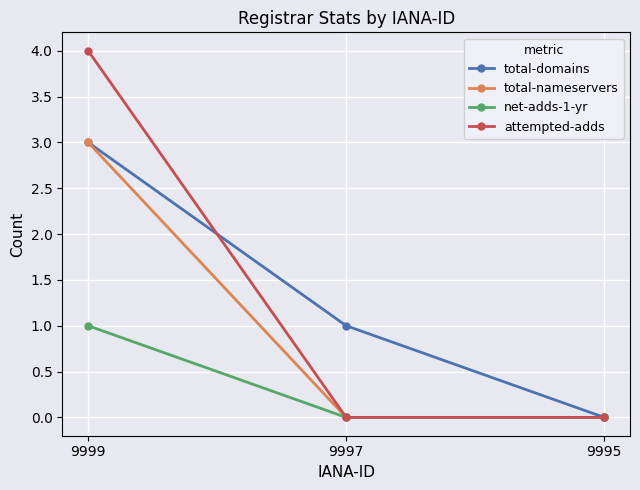

What is the maximum value for attempted-adds?

4